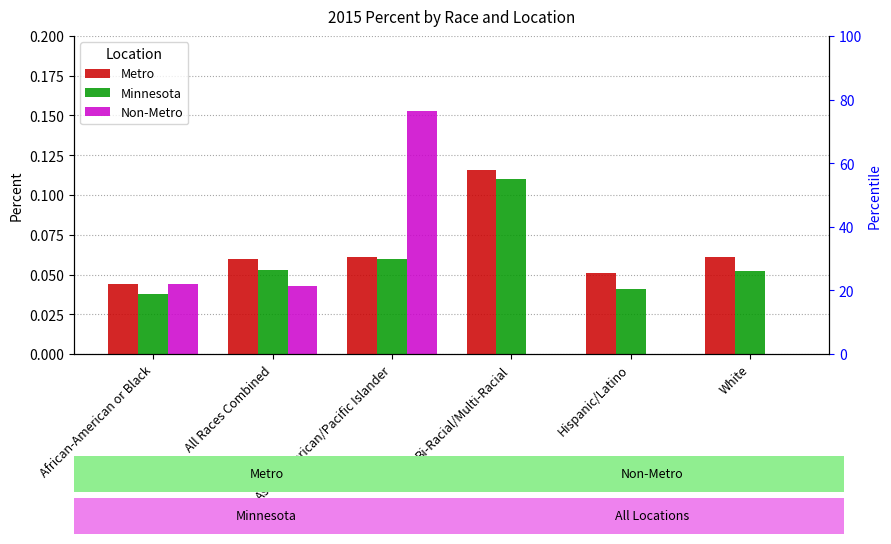

Which series changed the most between African-American or Black and Hispanic/Latino?

Non-Metro